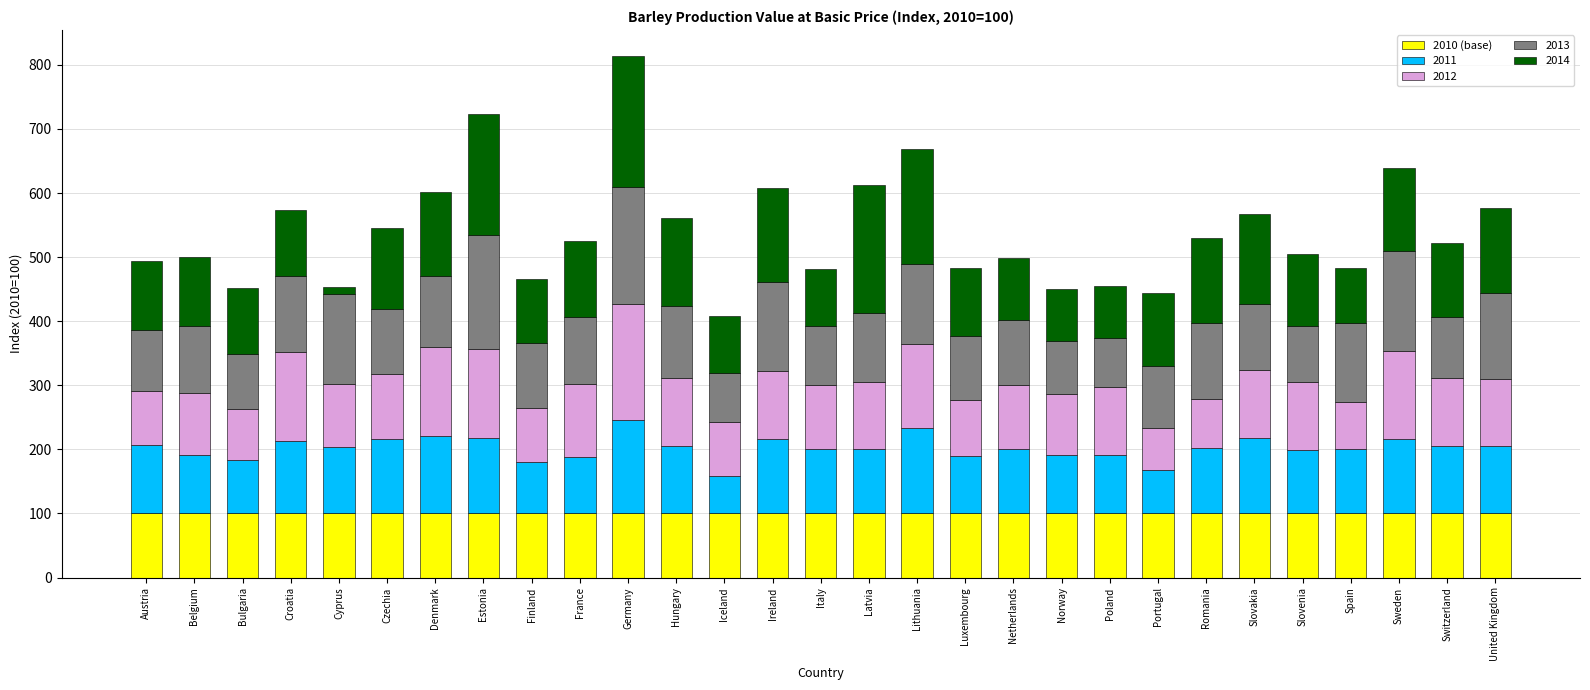

What is the average value of the 2010 (base) series?

100.0